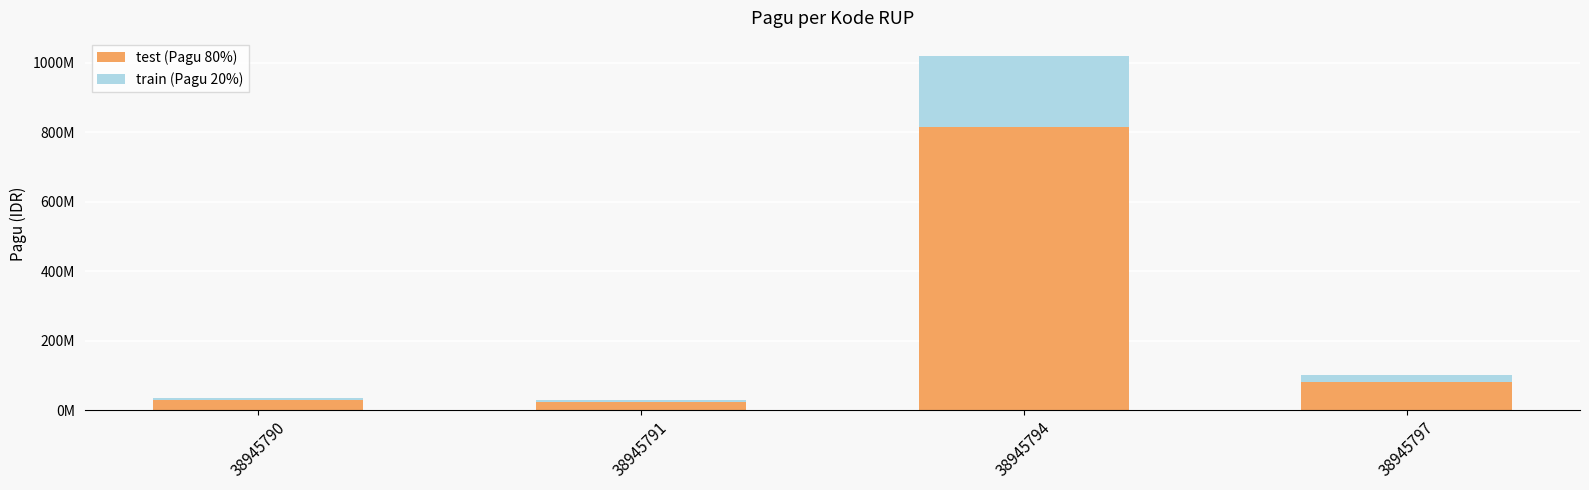

Between 38945791 and 38945790, which is larger?

38945790